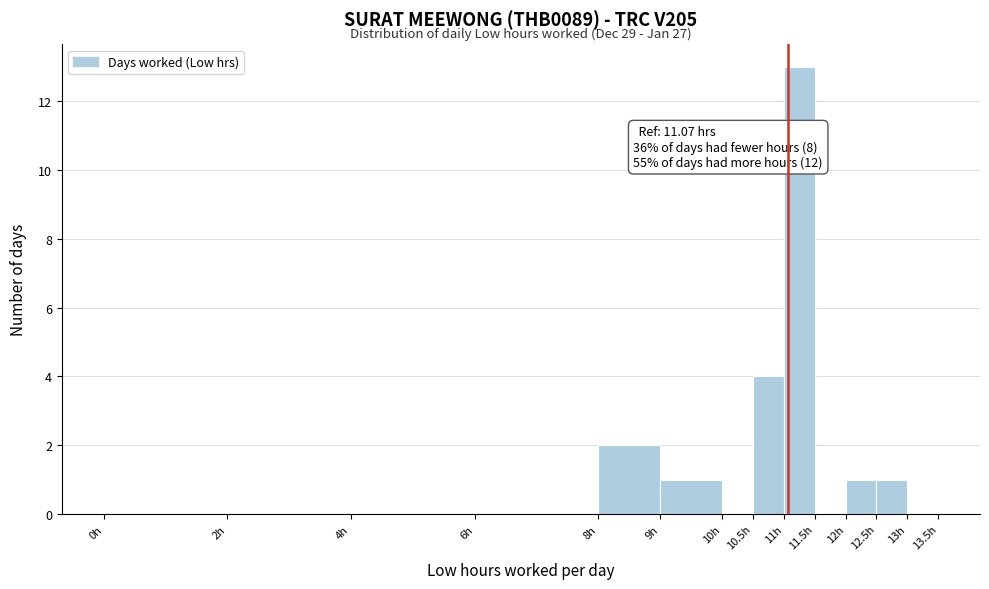

Which range on the x-axis has the tallest bar?

11.0 to 11.5